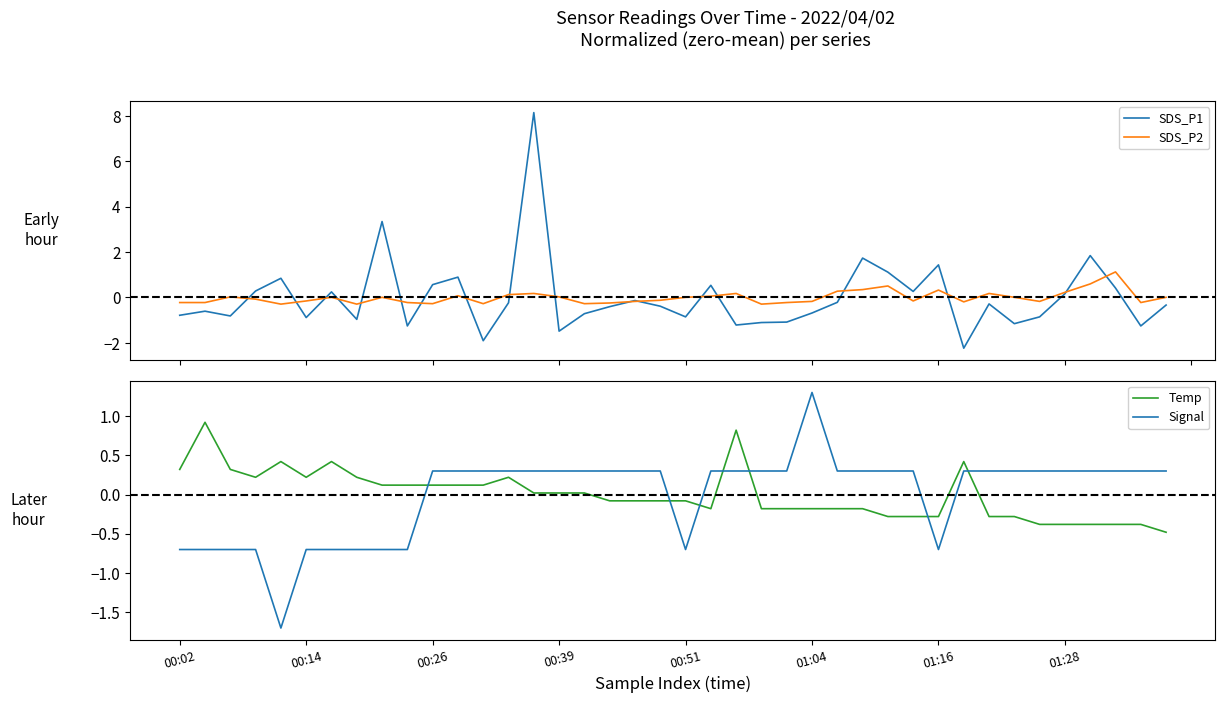

Rank the series at 31 from lowest to highest value.

SDS_P1, SDS_P2, Signal, Temp